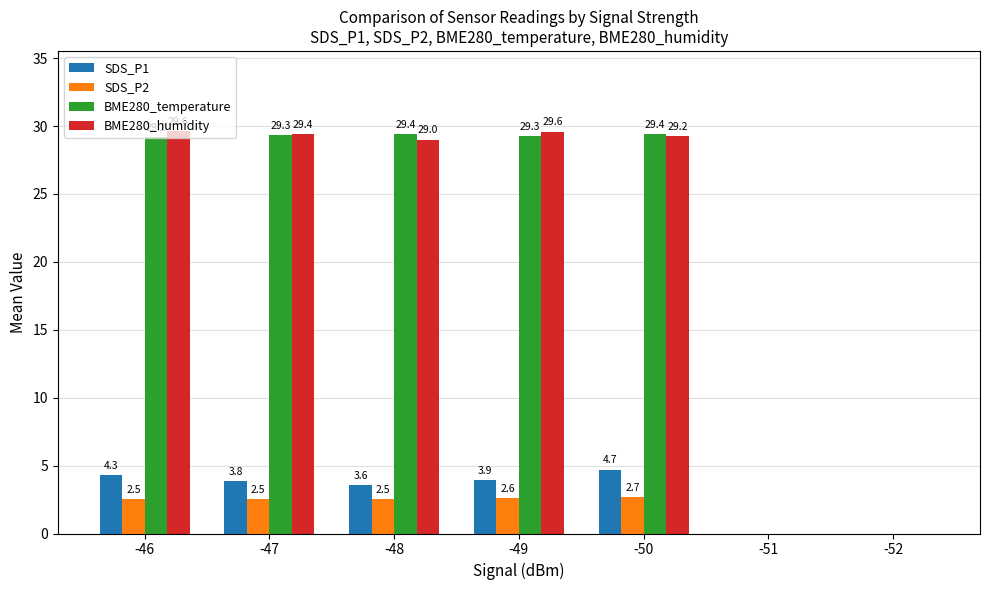

What is the maximum value for SDS_P1?

4.7